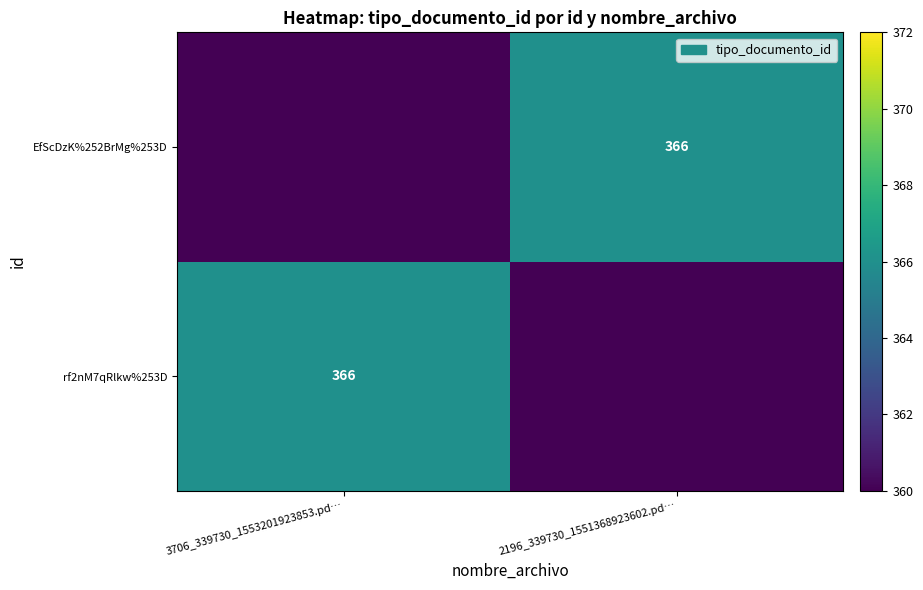

The value of rf2nM7qRlkw%253D at 3706_339730_1553201923853.pd… is 366. True or false?

True